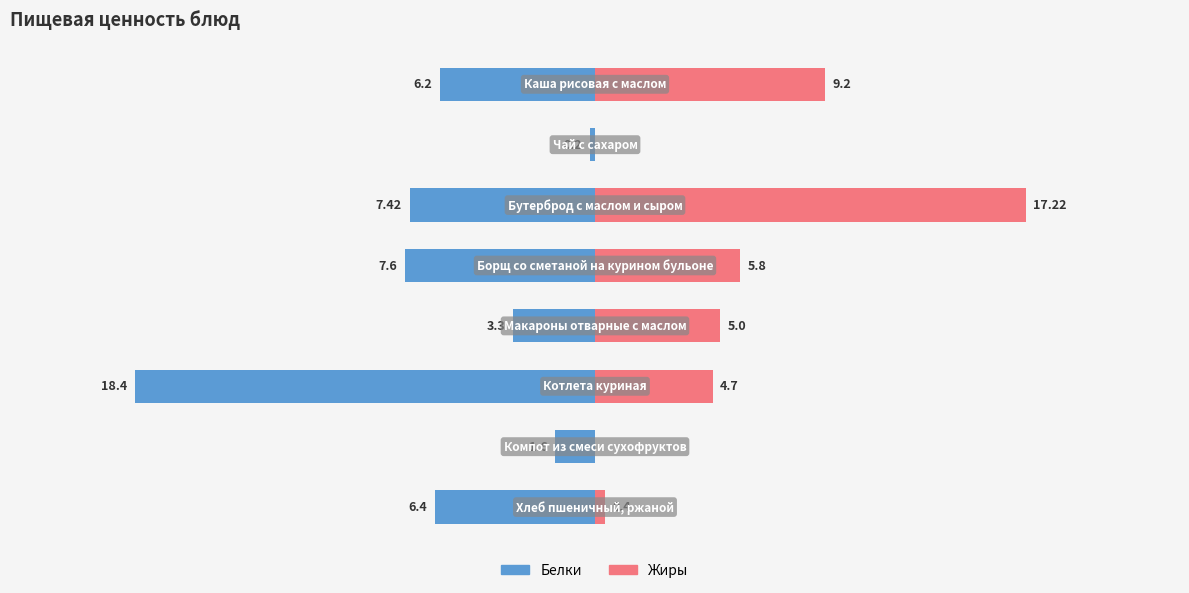

What is the difference between the second highest and second lowest values in the Жиры series?

9.2